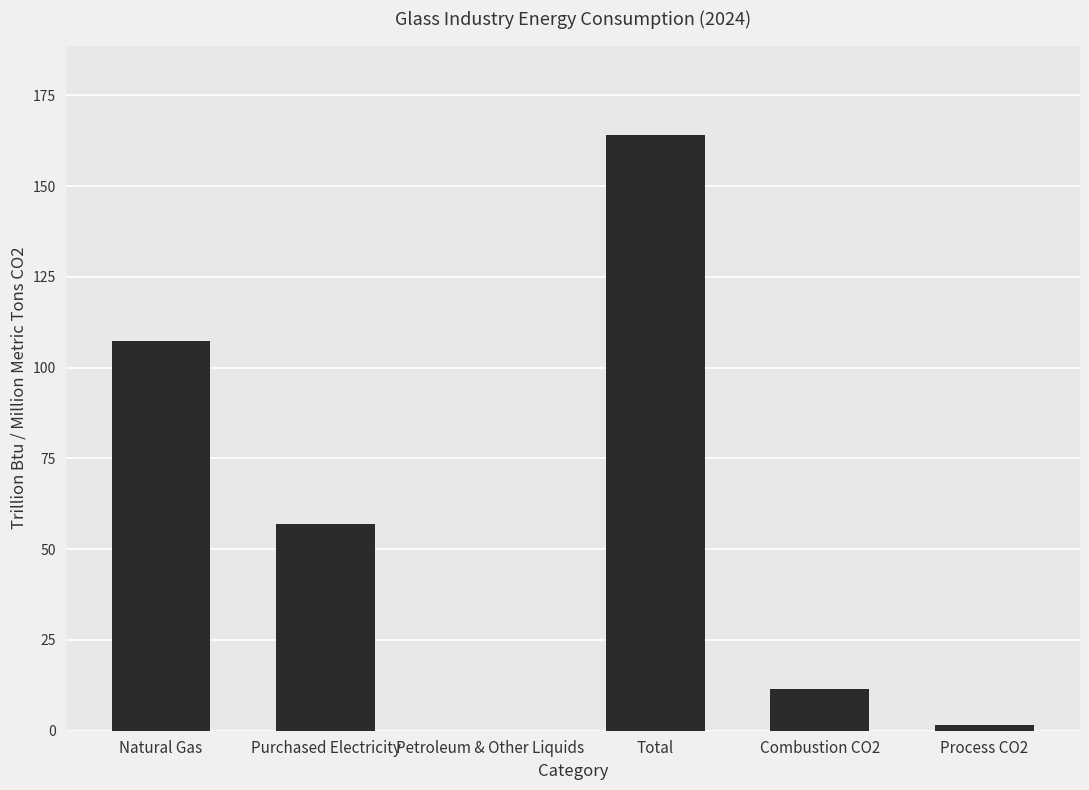

At which label does the data first exceed 56?

Natural Gas